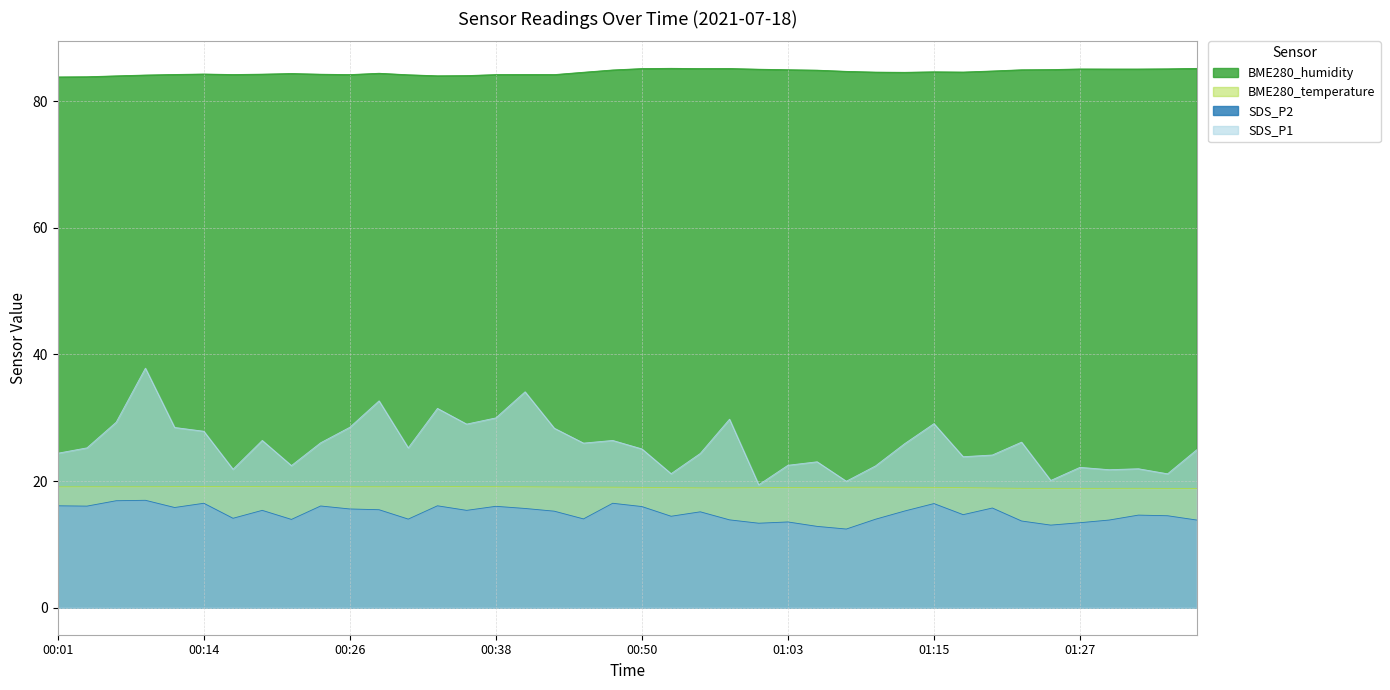

Reading left to right, what are all the values shown in this chart?

SDS_P1: 24.4	25.2	29.3	37.8	28.5	27.9	21.9	26.4	22.4	26.1	28.5	32.7	25.2	31.5	29.0	30.0	34.1	28.4	26.0	26.4	25.1	21.2	24.4	29.8	19.4	22.5	23.1	20.0	22.4	25.9	29.1	23.9	24.1	26.1	20.1	22.2	21.8	21.9	21.1	24.9
SDS_P2: 16.1	16.1	16.9	17.0	15.8	16.5	14.1	15.4	13.9	16.1	15.6	15.5	14.0	16.1	15.4	16.0	15.7	15.2	14.0	16.5	16.0	14.4	15.2	13.9	13.3	13.6	12.8	12.4	14.0	15.3	16.4	14.7	15.8	13.7	13.1	13.4	13.8	14.6	14.5	13.8
BME280_temperature: 19.1	19.1	19.1	19.1	19.1	19.2	19.1	19.1	19.1	19.1	19.1	19.1	19.1	19.1	19.1	19.1	19.1	19.1	19.1	19.0	19.0	19.0	18.9	18.9	19.0	19.0	19.0	19.0	19.0	19.0	19.0	19.0	18.9	18.9	18.9	18.9	18.9	18.9	18.8	18.8
BME280_humidity: 83.8	83.8	84.0	84.1	84.2	84.3	84.2	84.3	84.4	84.2	84.2	84.4	84.2	84.0	84.0	84.2	84.2	84.2	84.6	84.9	85.1	85.2	85.1	85.2	85.0	85.0	84.9	84.7	84.6	84.5	84.6	84.6	84.8	85.0	85.0	85.1	85.1	85.1	85.1	85.2